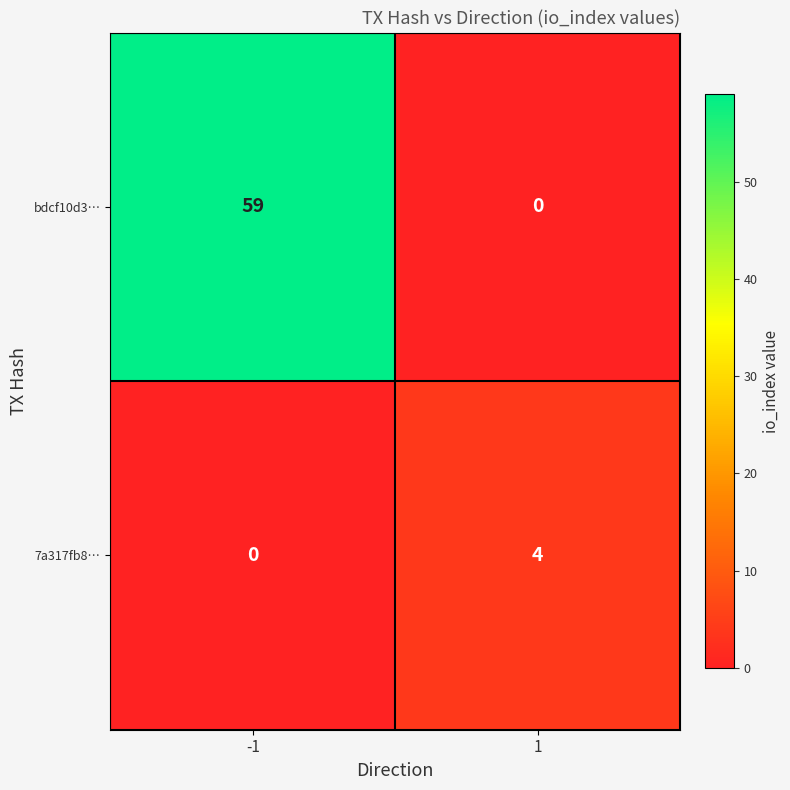

The 7a317fb8… series shows 0 at -1. True or false?

True